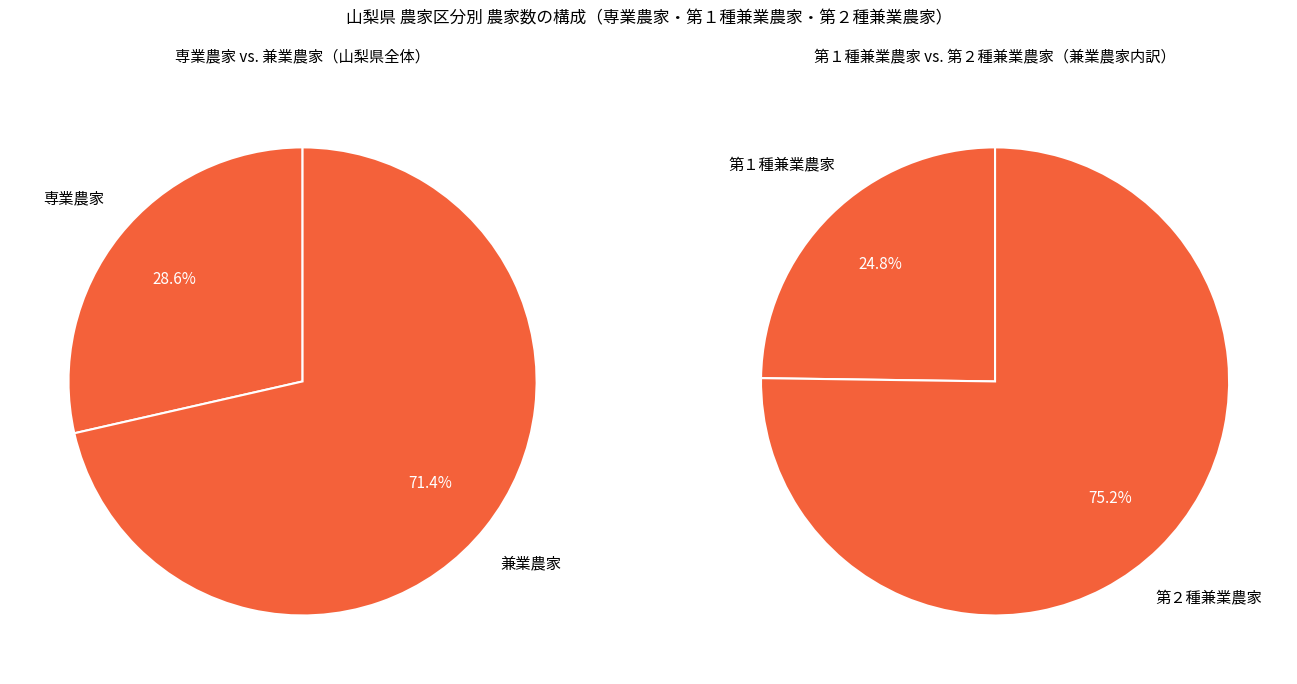

Which slice is the largest?

第２種兼業農家